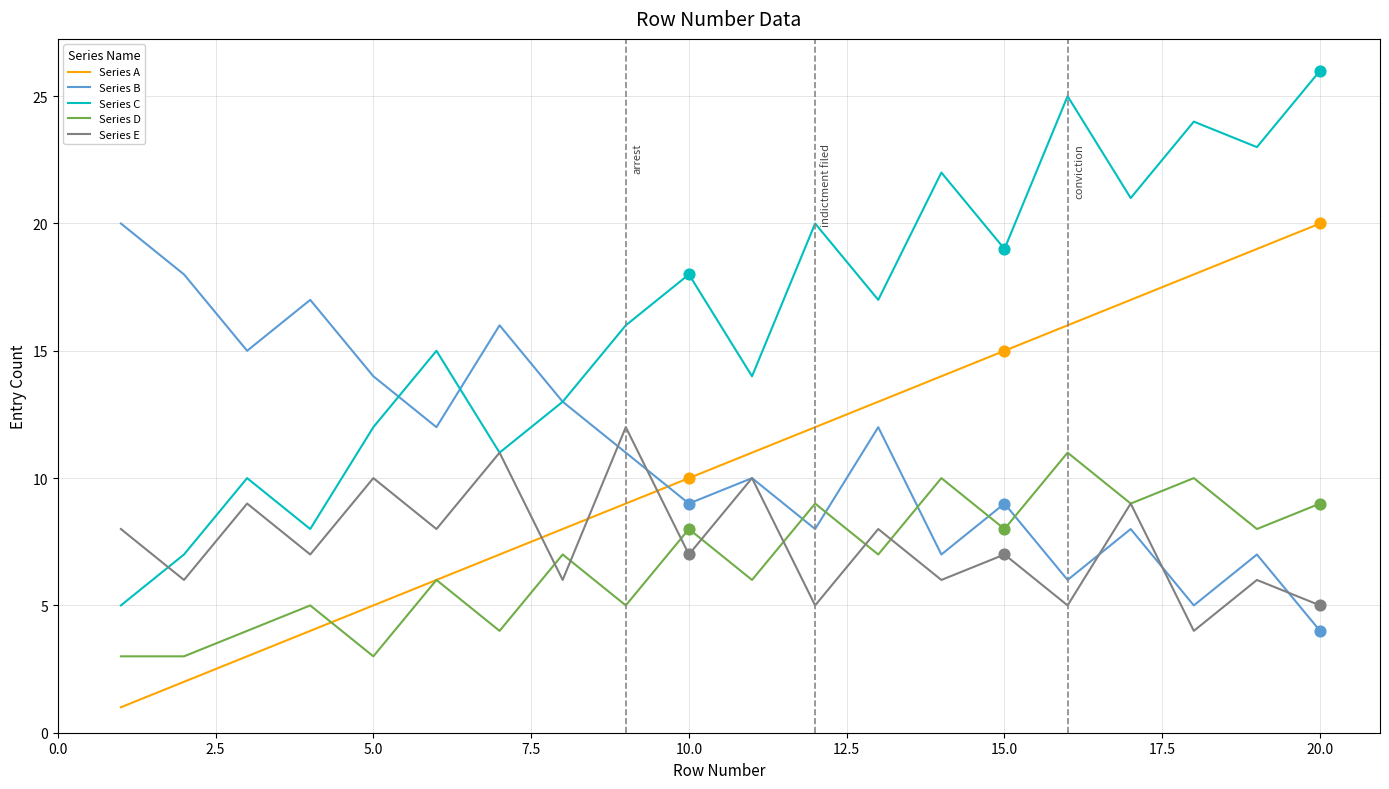

Which series has the largest total across all categories?

Series C